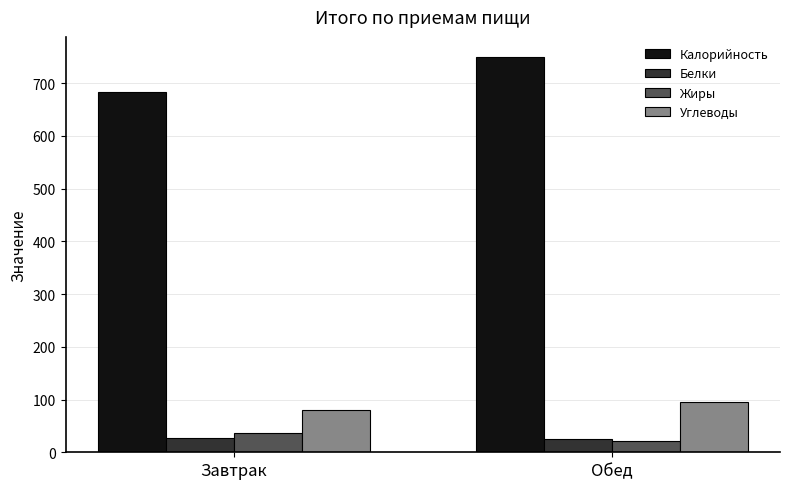

The value of Калорийность at Завтрак is 276.5. True or false?

False